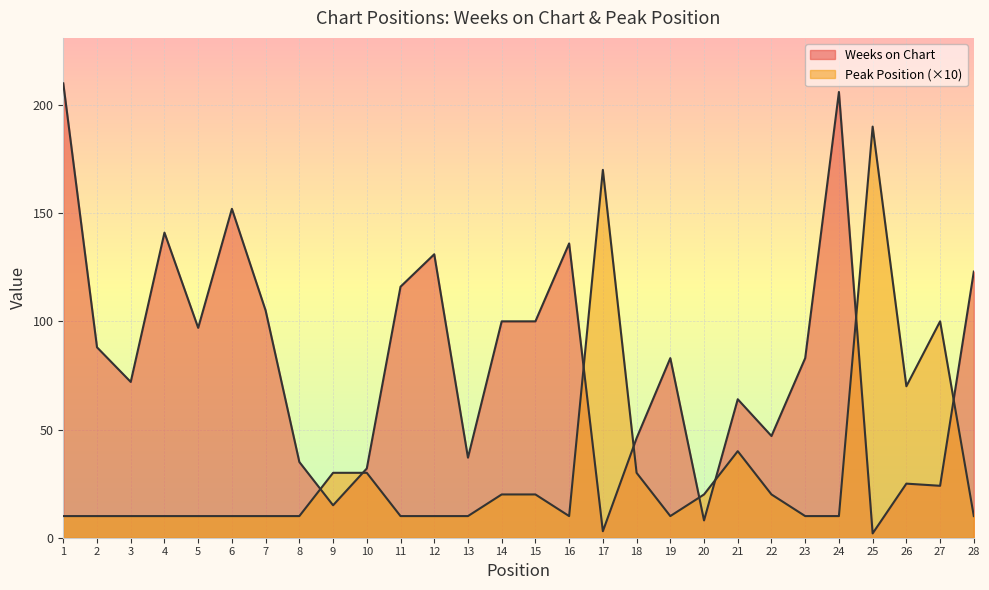

True or false: Peak Position has more than 0 points higher than both neighbors.

True